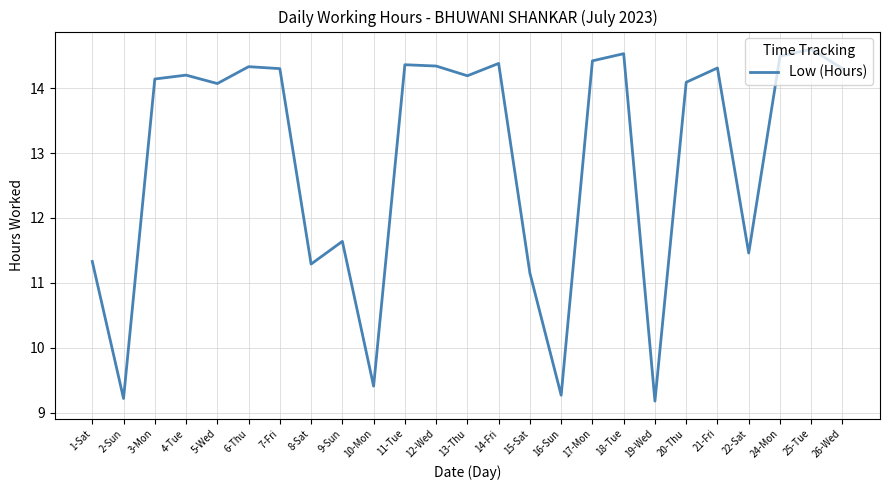

What is the change in value from 14-Fri to 21-Fri?

-0.1